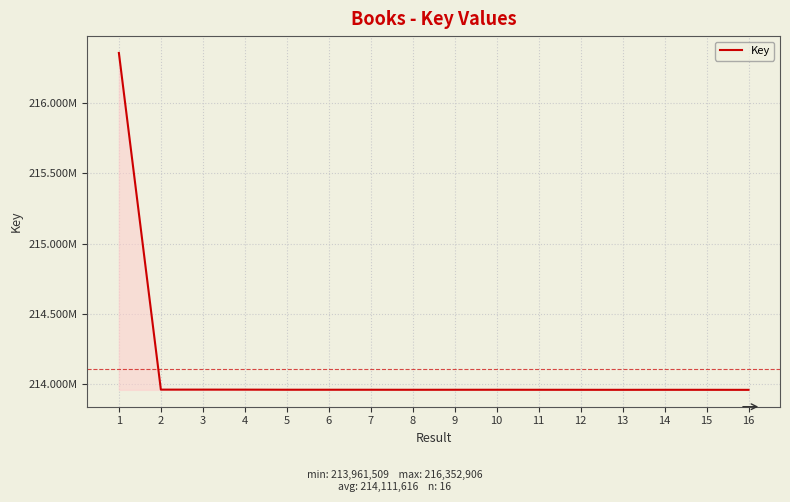

Reading right to left, transcribe all the data shown in this chart.

213961509	213961771	213961845	213961733	213961807	213961998	213962157	213962109	213962036	213962200	213962314	213962352	213962952	213963100	213963062	216352906